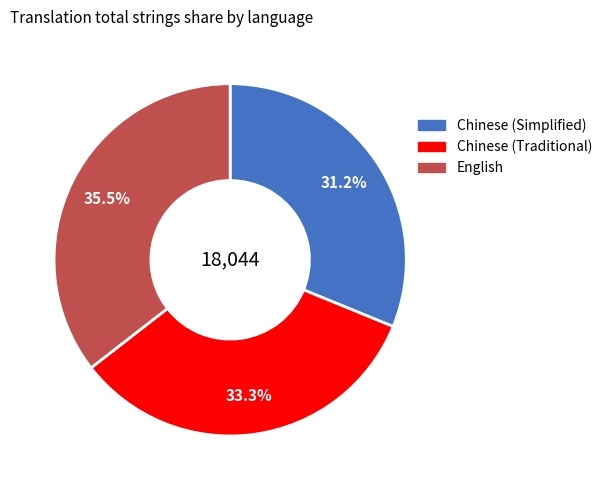

To the nearest percent, what percentage of the pie is Chinese (Simplified)?

31%